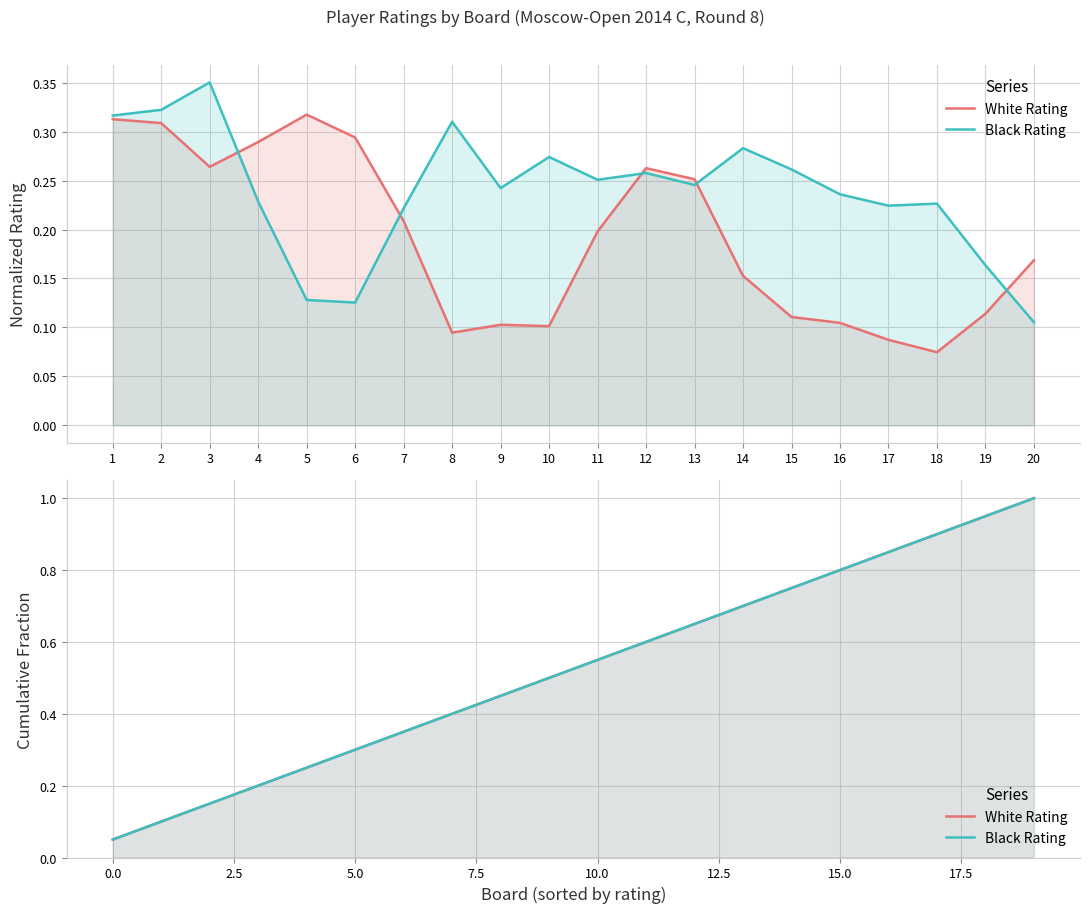

List the series in order of their peak value, lowest first.

White Rating, Black Rating